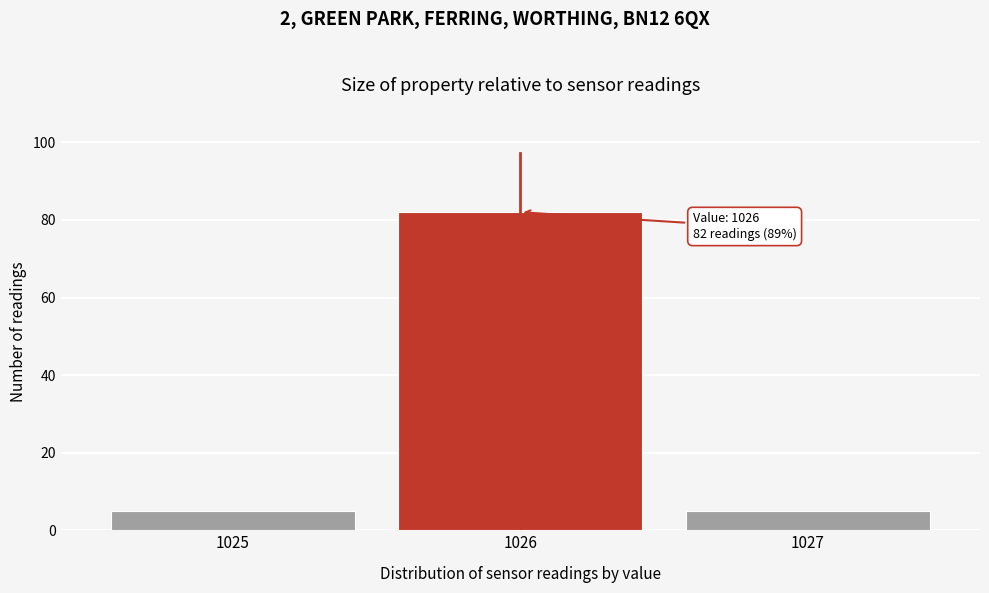

Reading left to right, list all the values displayed in this chart.

1025=5	1026=82	1027=5